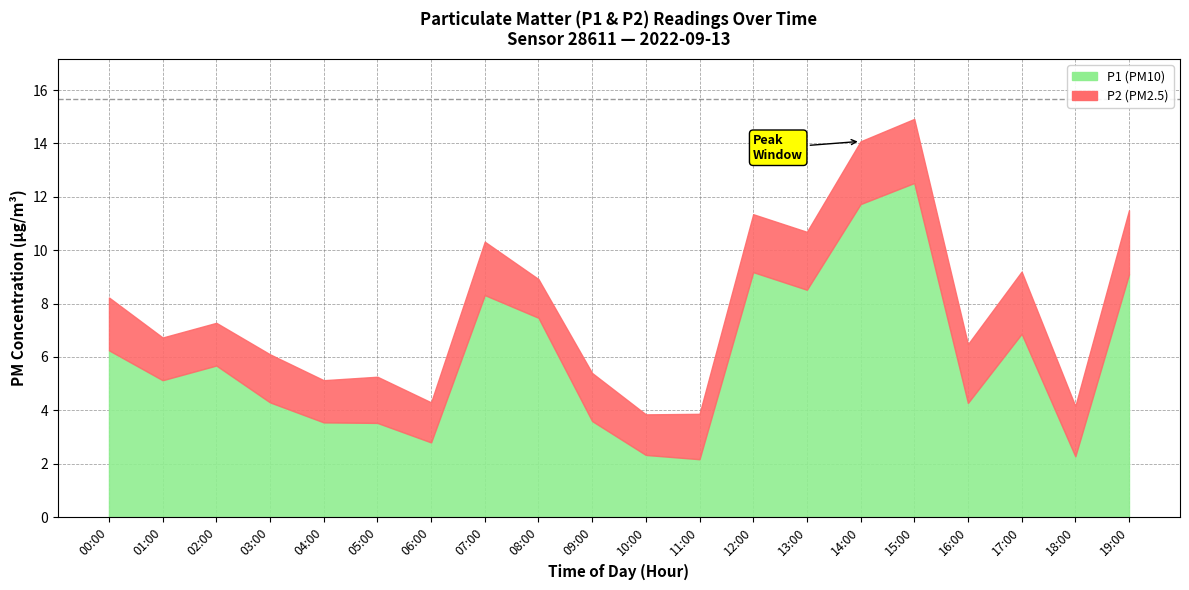

What is the difference between the P1 values at 11:00 and 17:00?

4.7